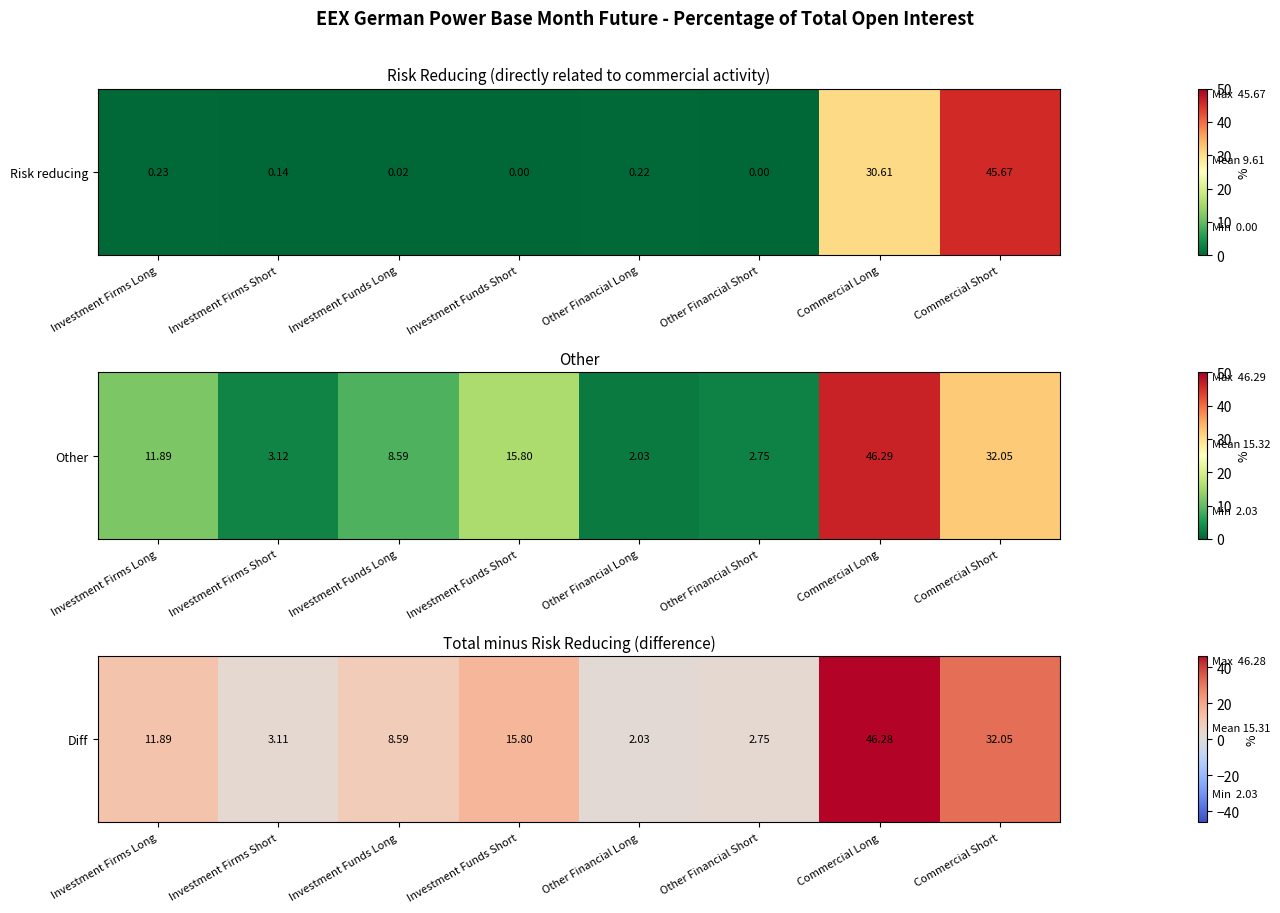

Reading right to left, transcribe all the data shown in this chart.

Commercial Short=32.0	Commercial Long=46.3	Other Financial Short=2.8	Other Financial Long=2.0	Investment Funds Short=15.8	Investment Funds Long=8.6	Investment Firms Short=3.1	Investment Firms Long=11.9